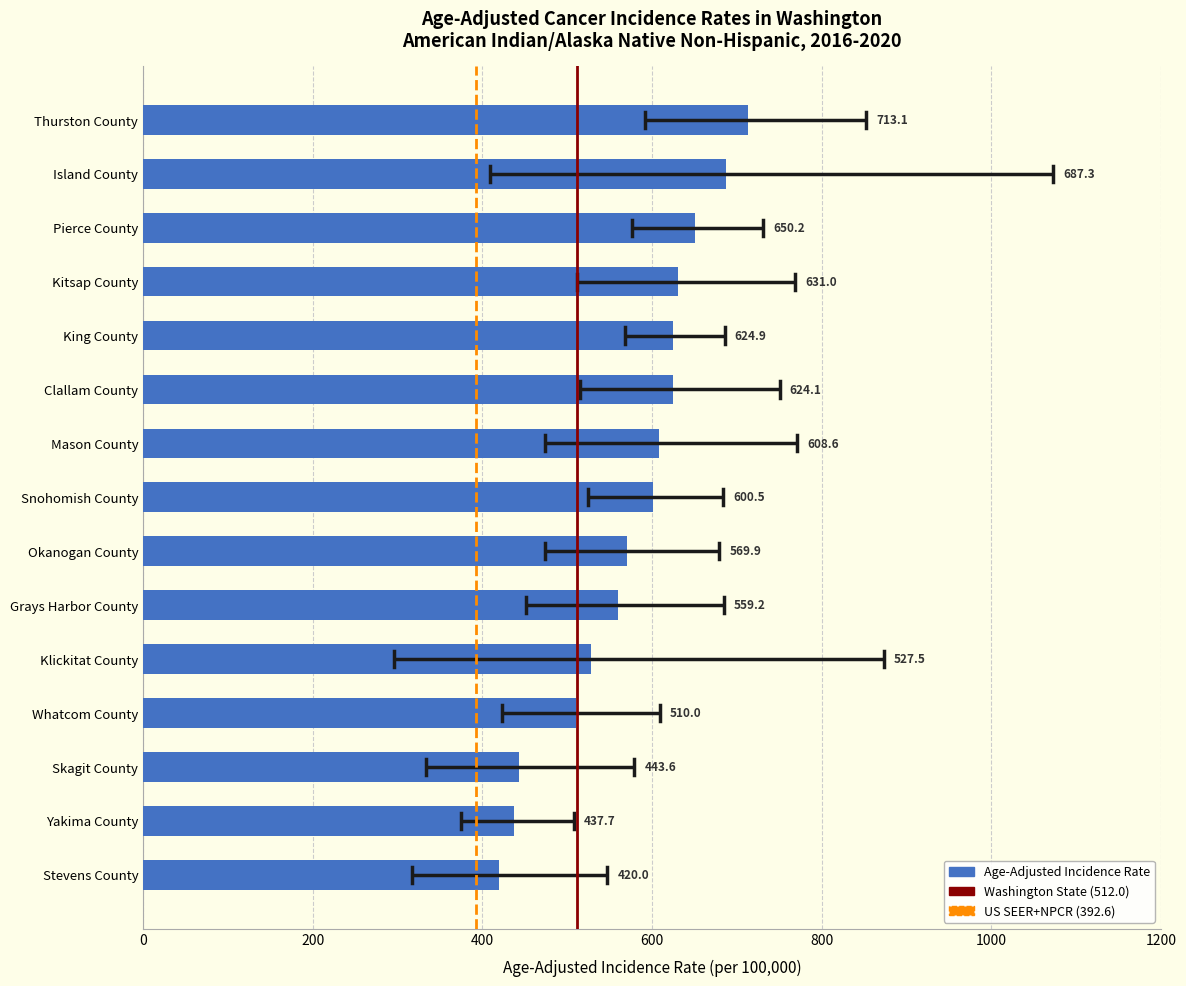

Rank the categories by value from highest to lowest.

Thurston County, Island County, Pierce County, Kitsap County, King County, Clallam County, Mason County, Snohomish County, Okanogan County, Grays Harbor County, Klickitat County, Whatcom County, Skagit County, Yakima County, Stevens County